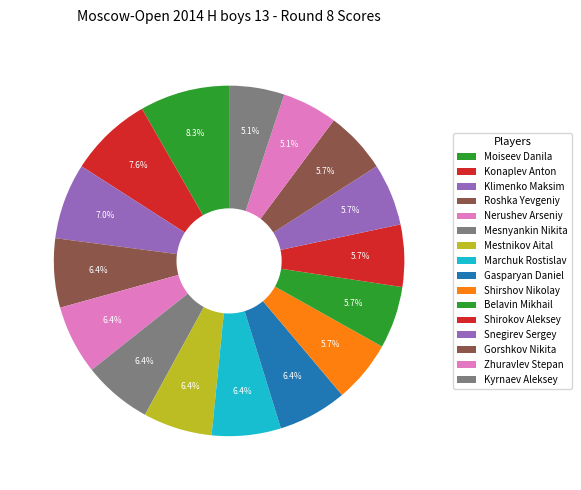

What is the ratio of the value at Klimenko Maksim to the value at Nerushev Arseniy?

1.1